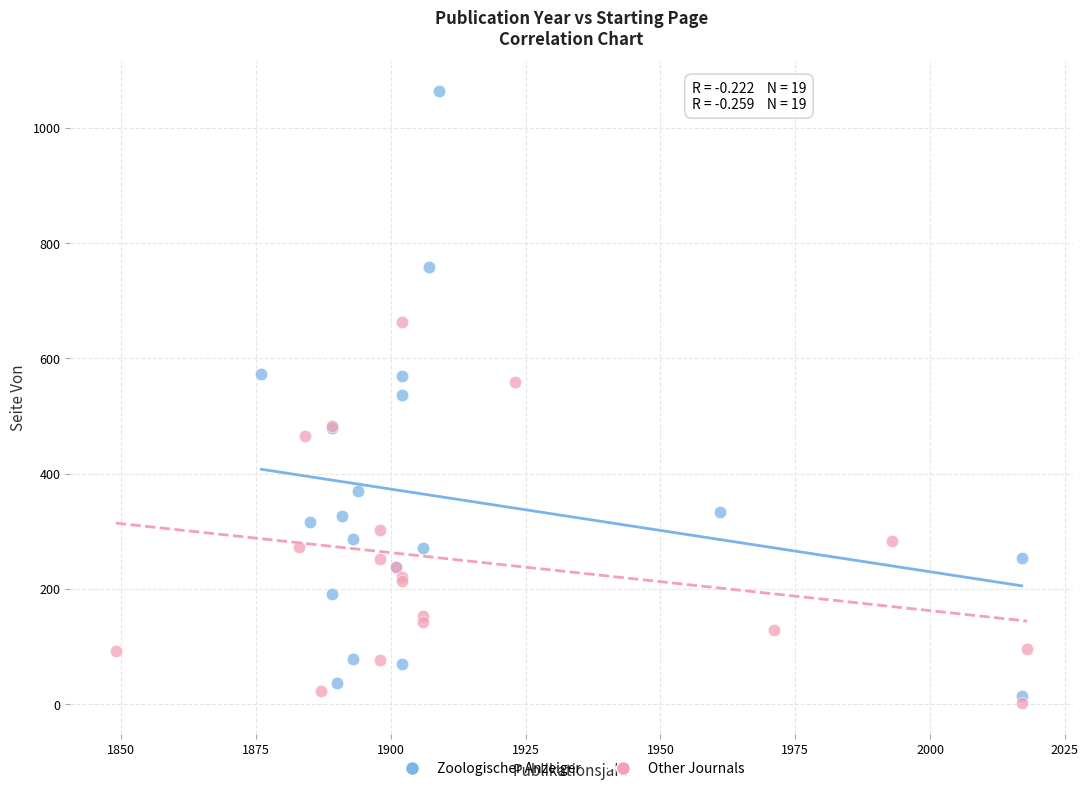

Which series reaches the minimum Y coordinate?

Other Journals